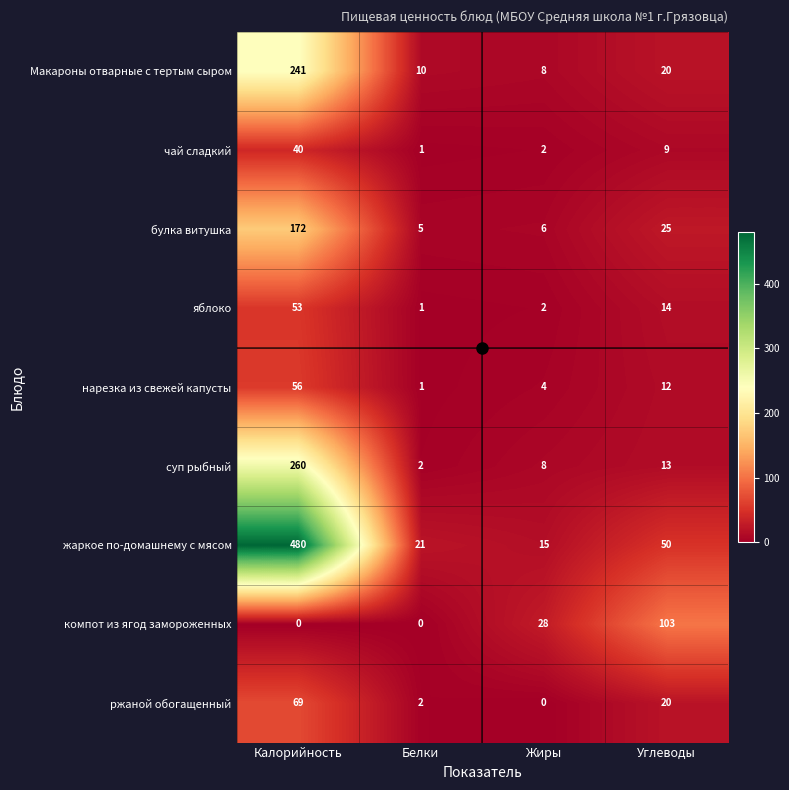

What is the maximum value shown in the chart?

480